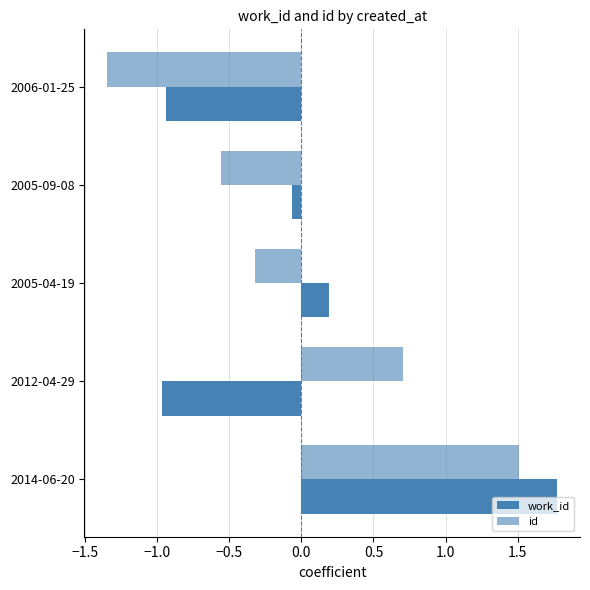

How many data points in id are less than 0?

3